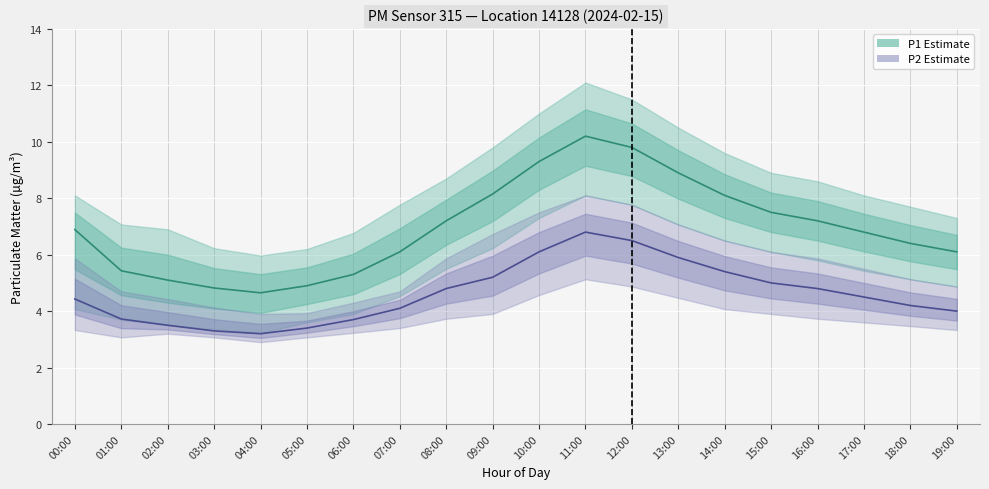

Between 04:00 and 06:00, which is larger?

06:00